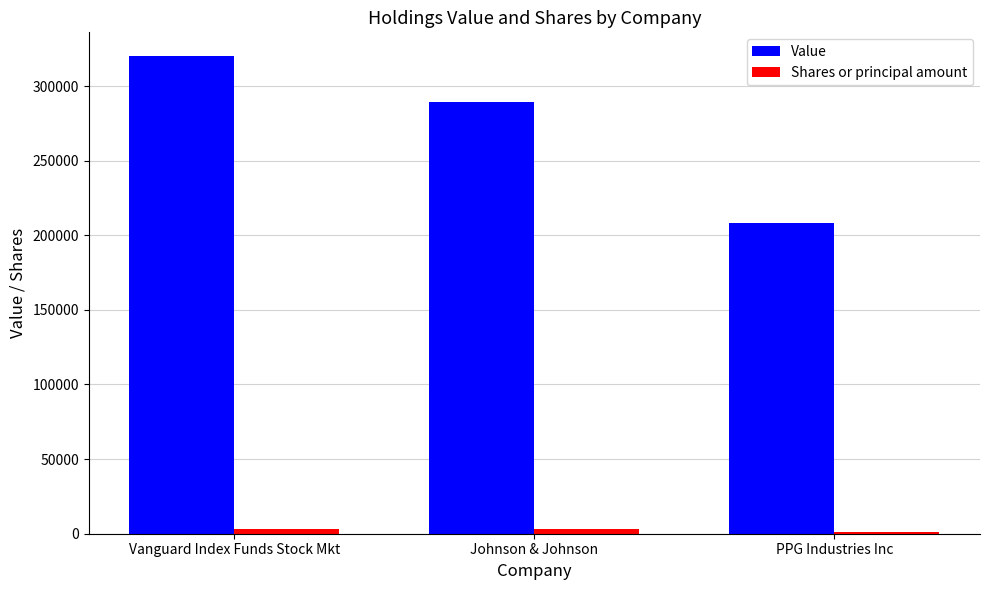

At which label is Value closest to 264000?

Johnson & Johnson